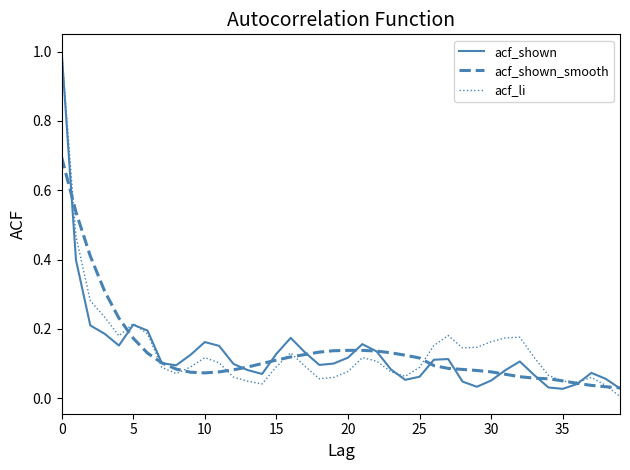

How many intersections are there between acf_shown_smooth and acf_li?

11